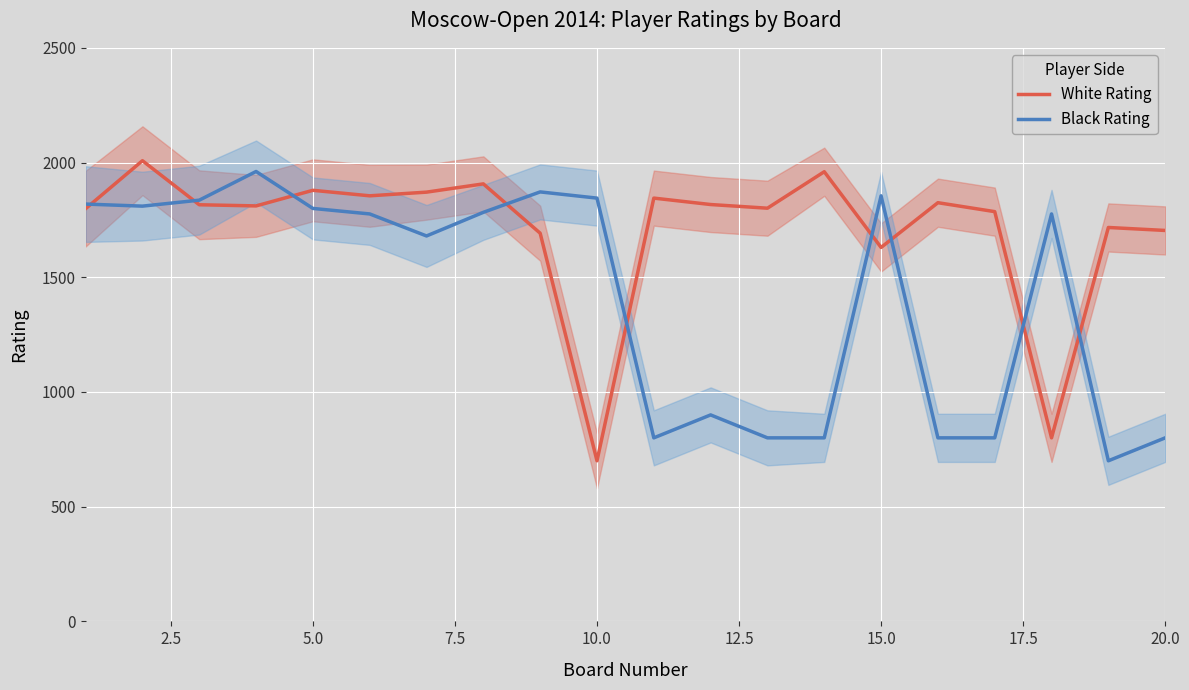

What is the highest value of the White Rating series?

2008